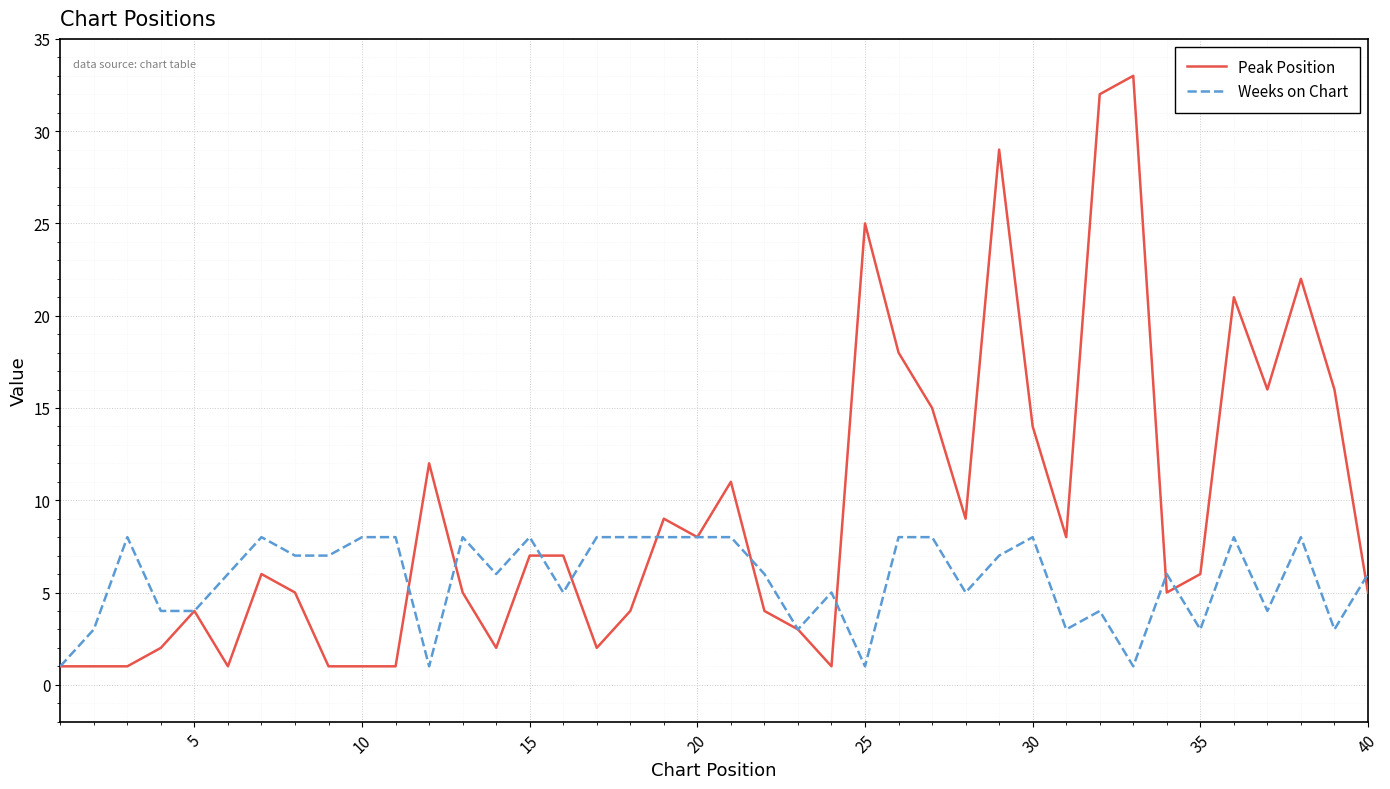

Rank the series by their maximum value, from lowest to highest.

Weeks on Chart, Peak Position